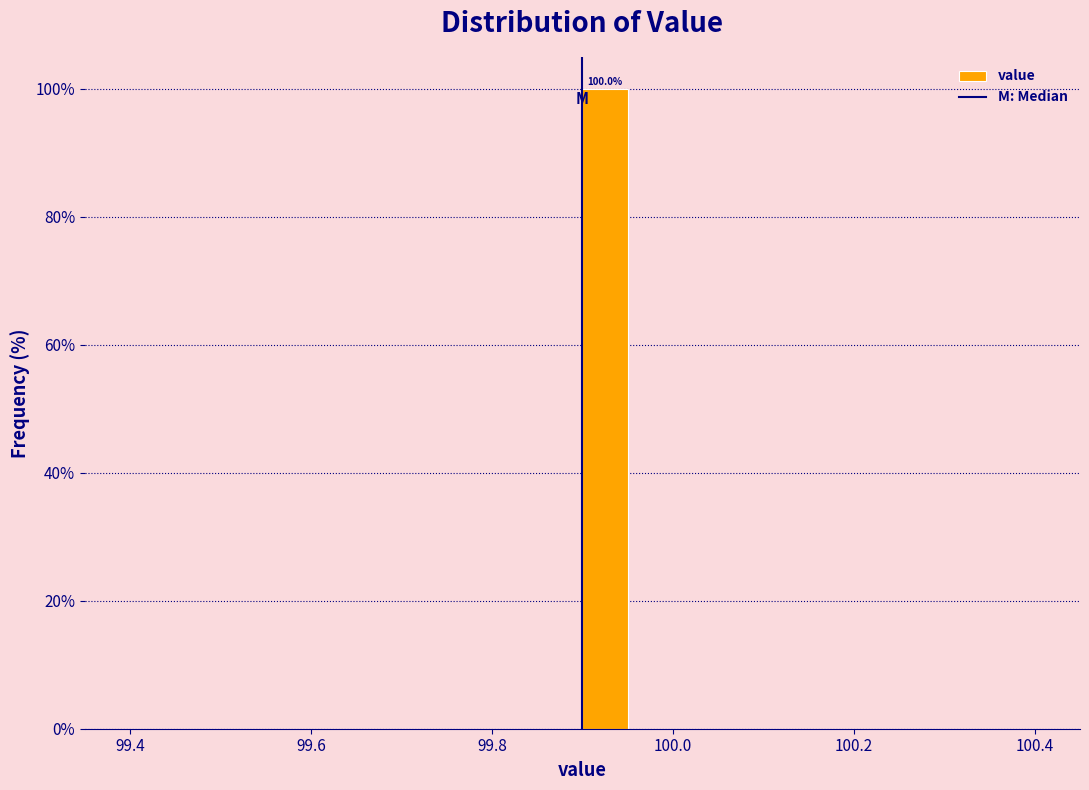

Around what value on the x-axis is the tallest bar? Give the approximate position of its centre, as read against the axis.

99.92